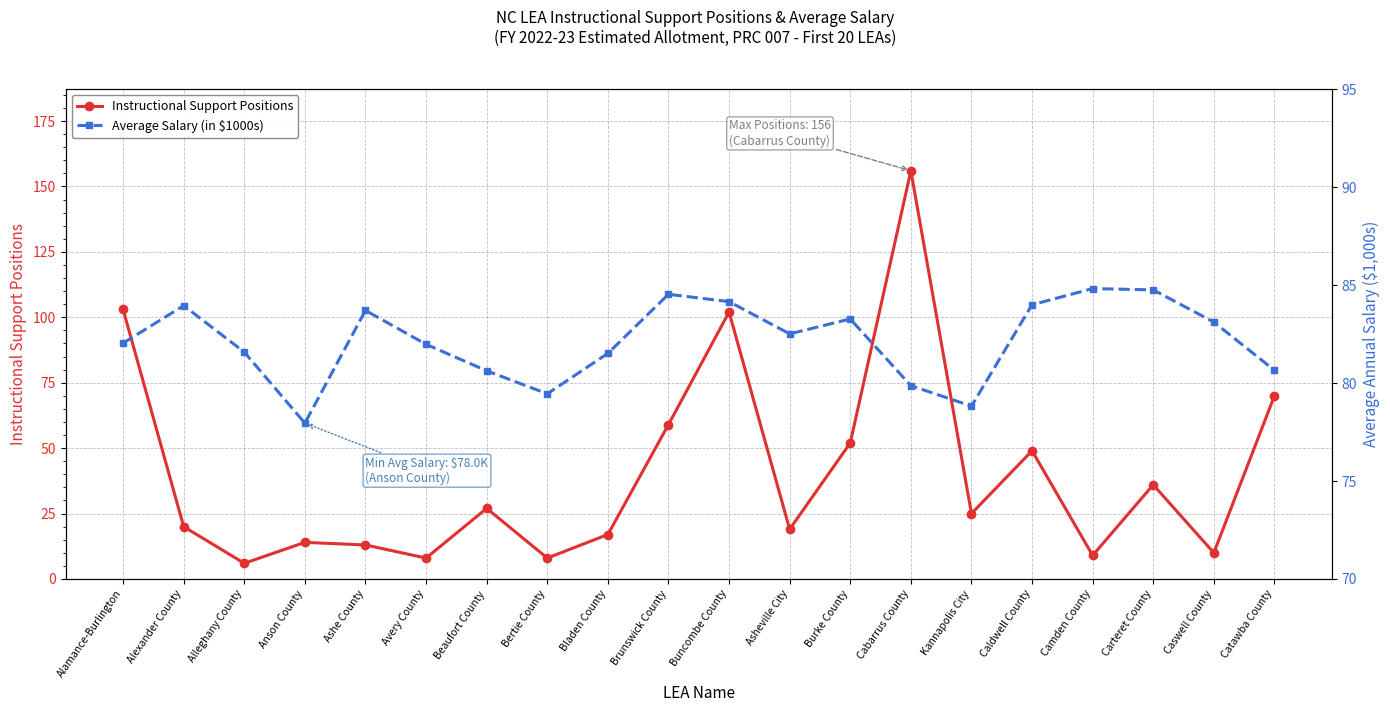

List the series in order of their overall mean, highest first.

Average Salary (in $1000s), Instructional Support Positions